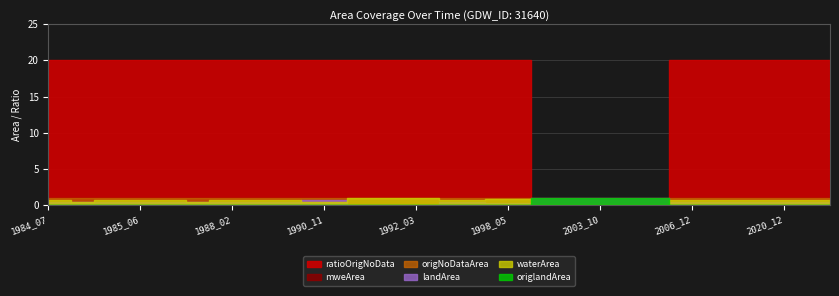

The value of origNoDataArea at 1985_10 is 0.0. True or false?

False